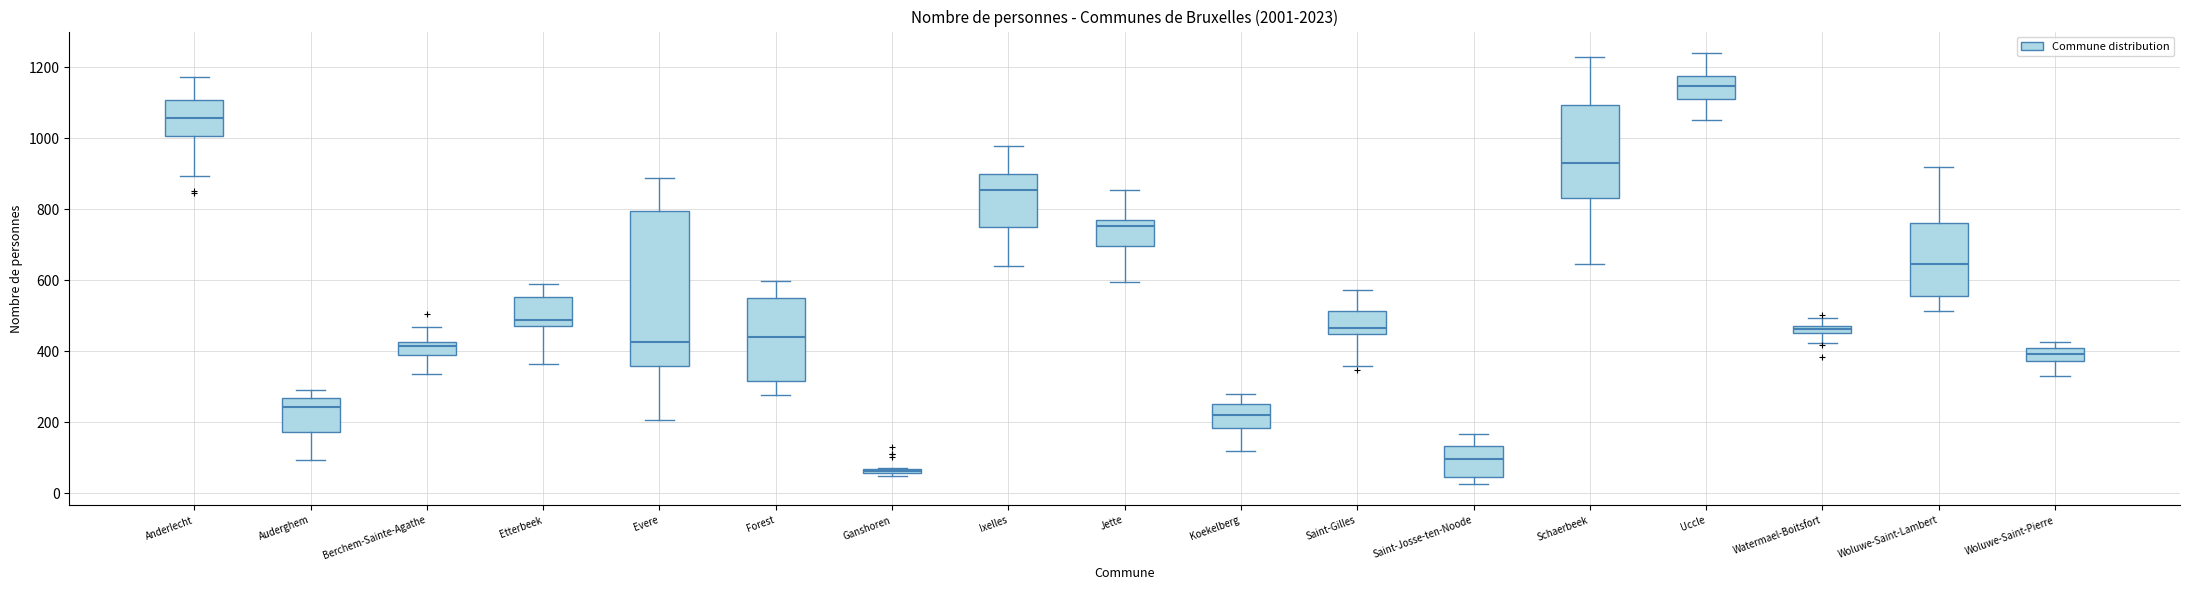

Where does the lower whisker of the box for Etterbeek end on the y-axis? The values are not printed on the chart, so give them approximately, as read against the axis.

360